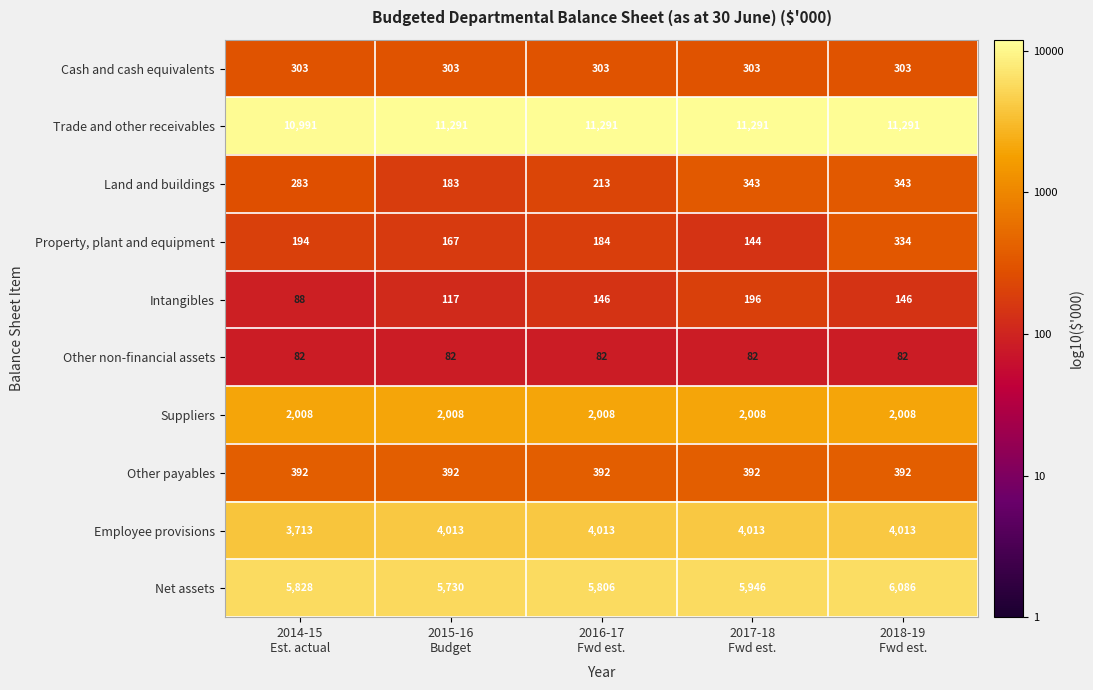

What is the greatest value displayed?

11291